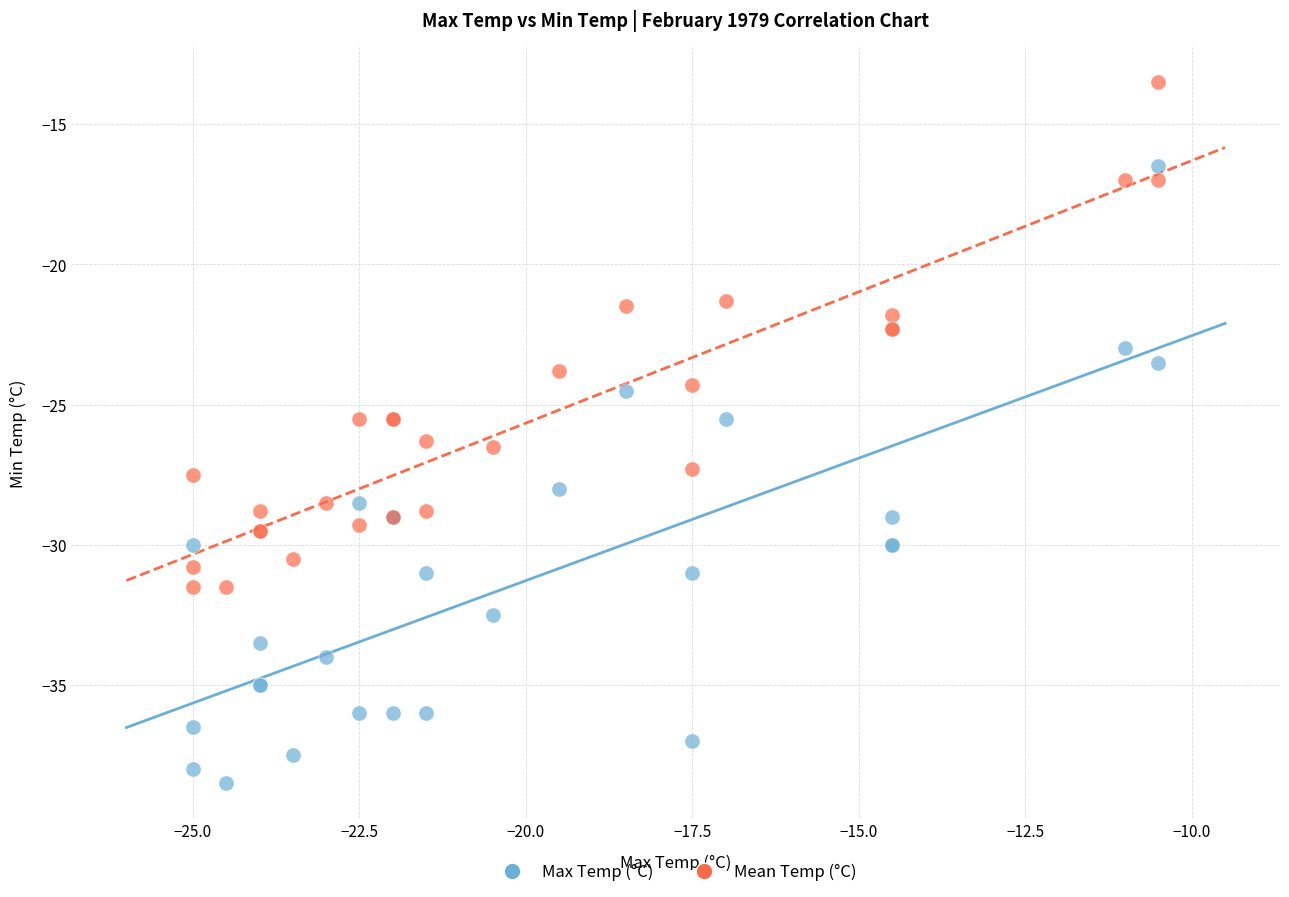

What is the X range (max minus min) for the scatter plot?

14.5